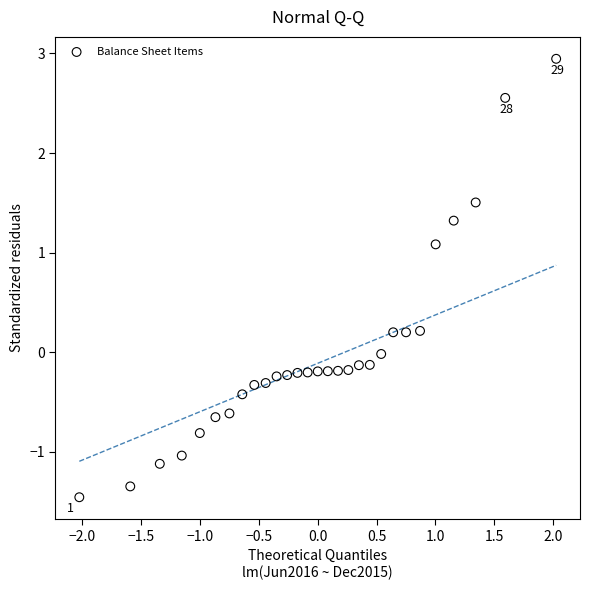

What is the range of Y values (max minus min)?

4.4